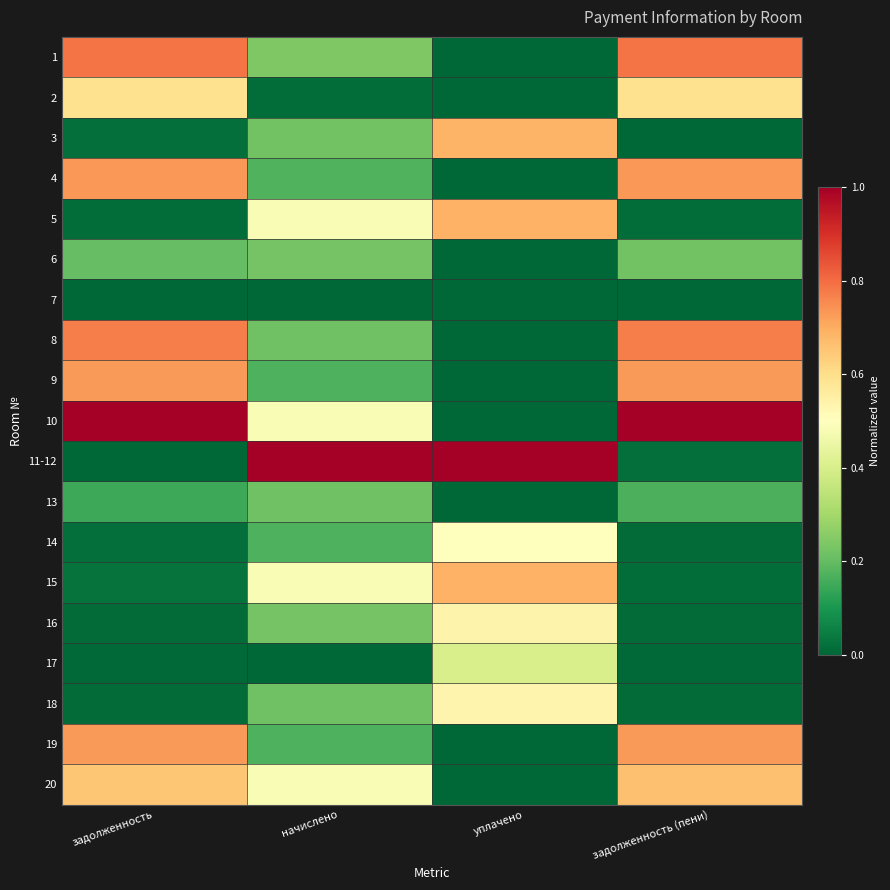

What is the difference between the highest and lowest values at задолженность?

1.0